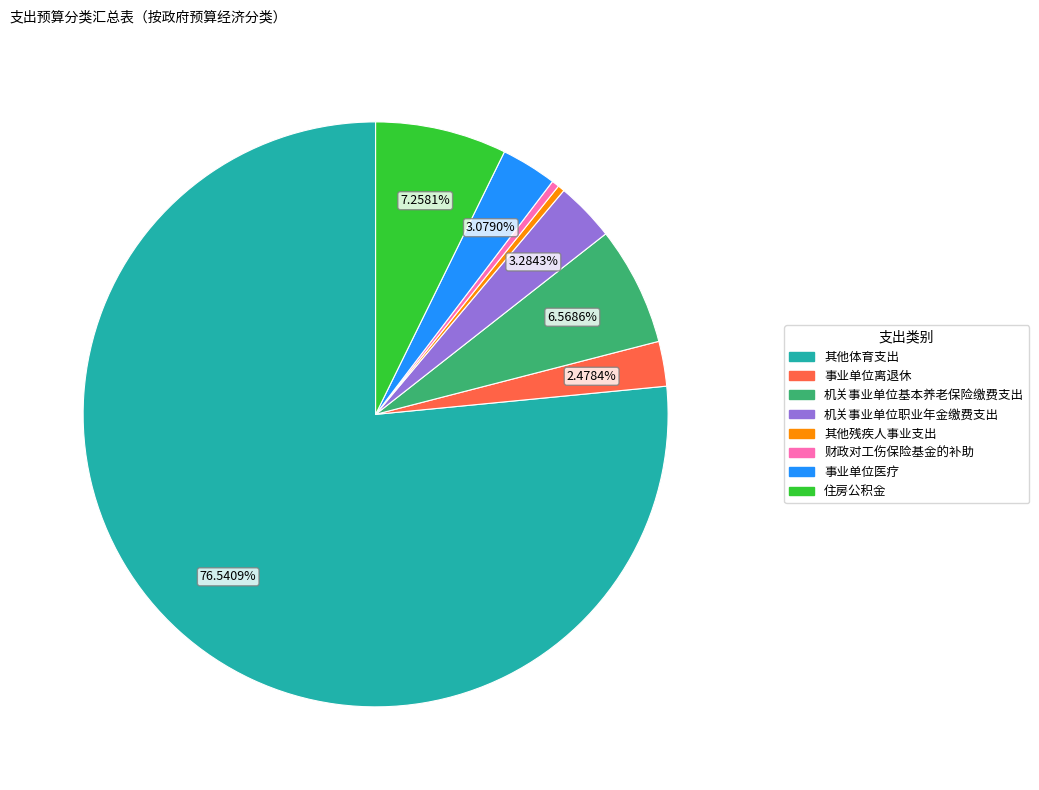

Combined, do 机关事业单位职业年金缴费支出 and 事业单位离退休 account for over 50%?

No